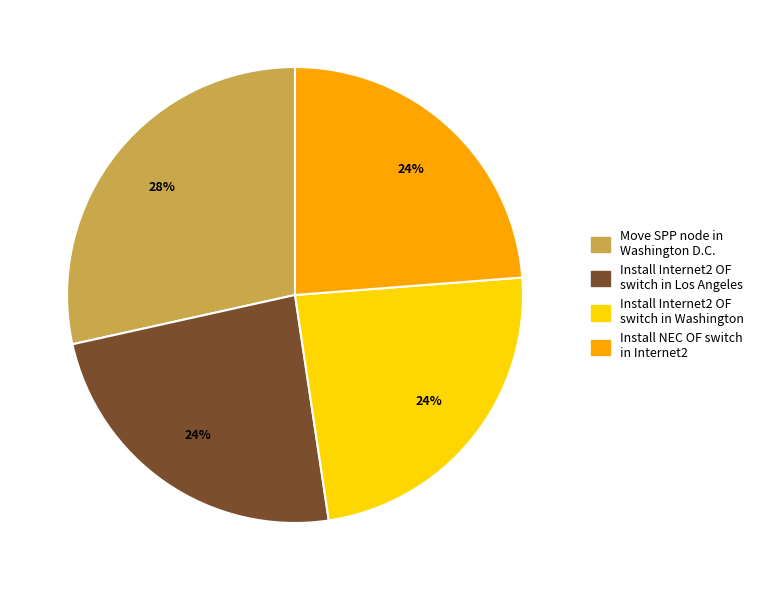

Does any single category account for the majority?

No